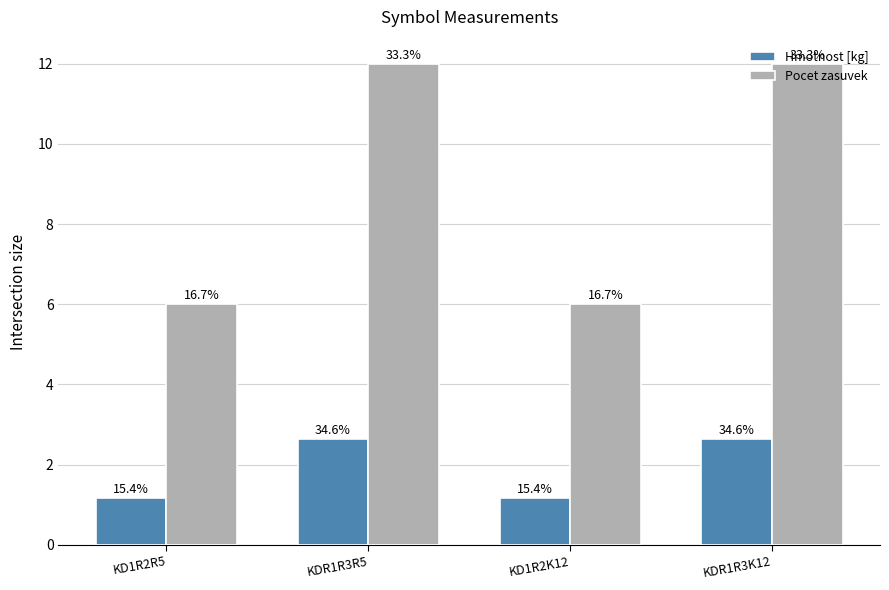

The value of Pocet zasuvek at KDR1R3R5 is 19.1. True or false?

False